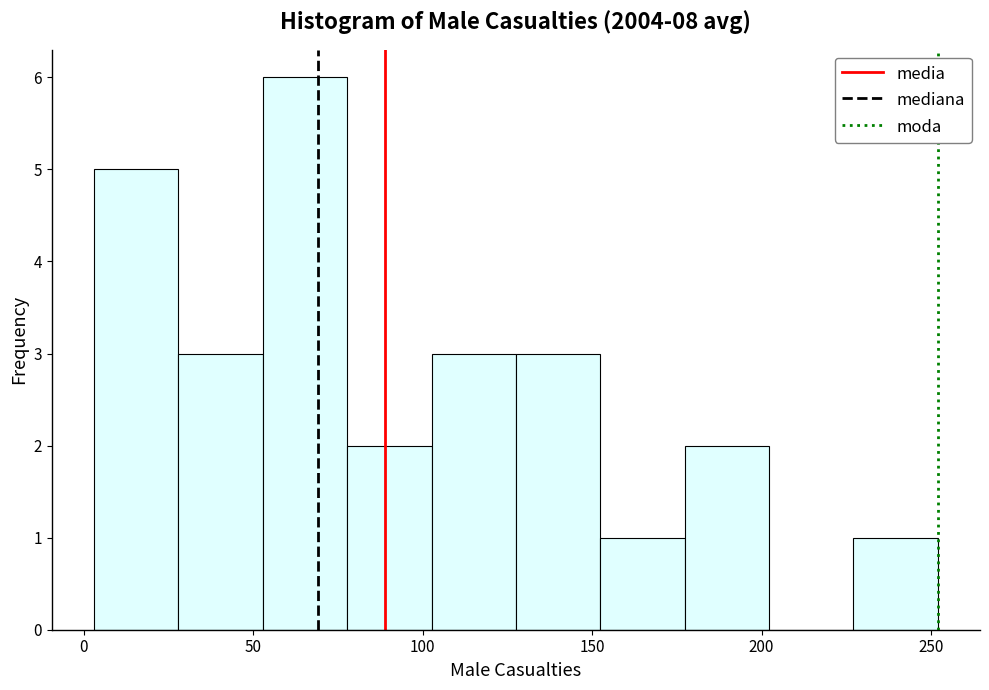

Reading left to right, list every bar in this chart as the range it spans on the x-axis followed by its height. Neither the bar edges nor the heights are printed on the chart, so give them approximately, as read against the axes.

5 to 30: 5
30 to 55: 3
55 to 80: 6
80 to 105: 2
105 to 130: 3
130 to 150: 3
150 to 175: 1
175 to 200: 2
200 to 225: 0
225 to 250: 1